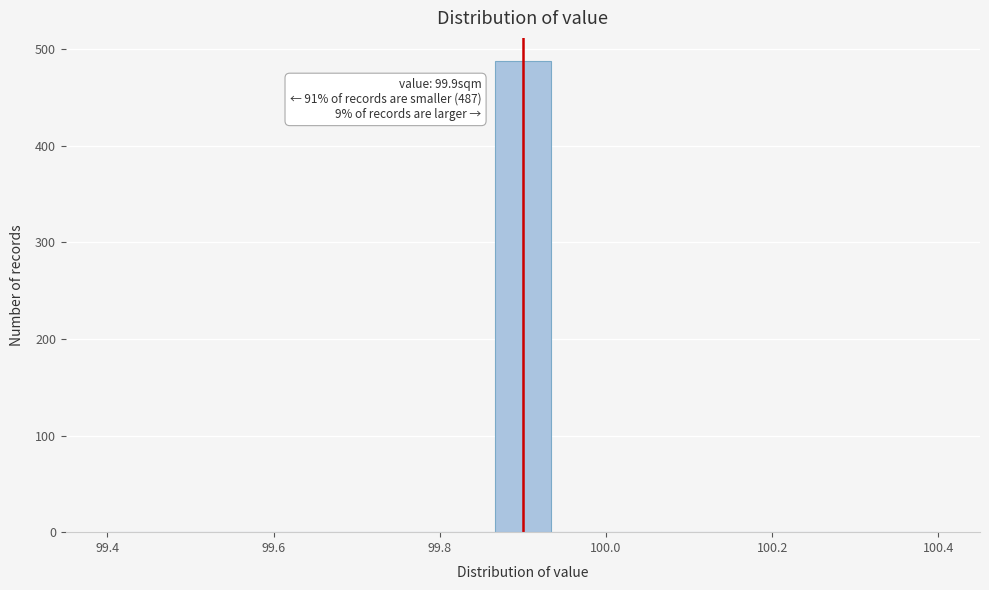

Around what value on the x-axis is the tallest bar? Give the approximate position of its centre, as read against the axis.

99.90